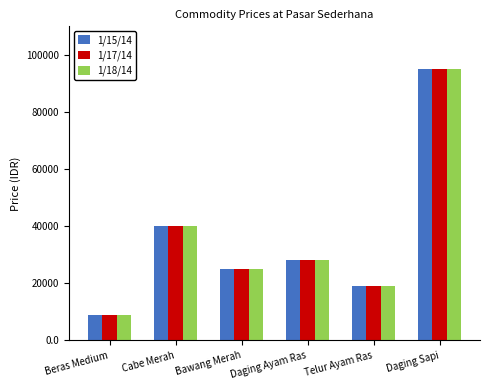

How many distinct data groups are displayed?

3